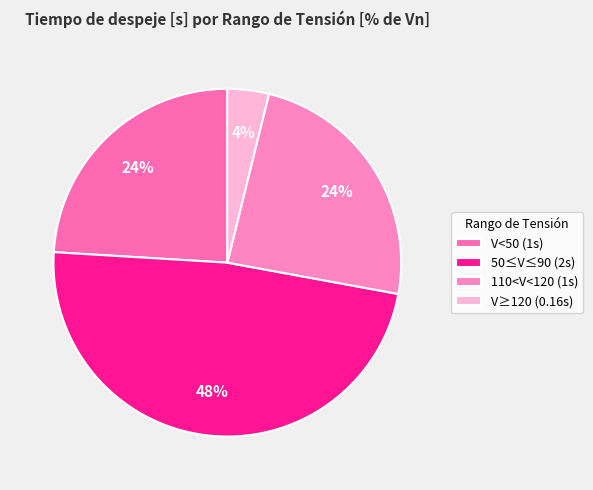

Count the number of slices in the pie.

4